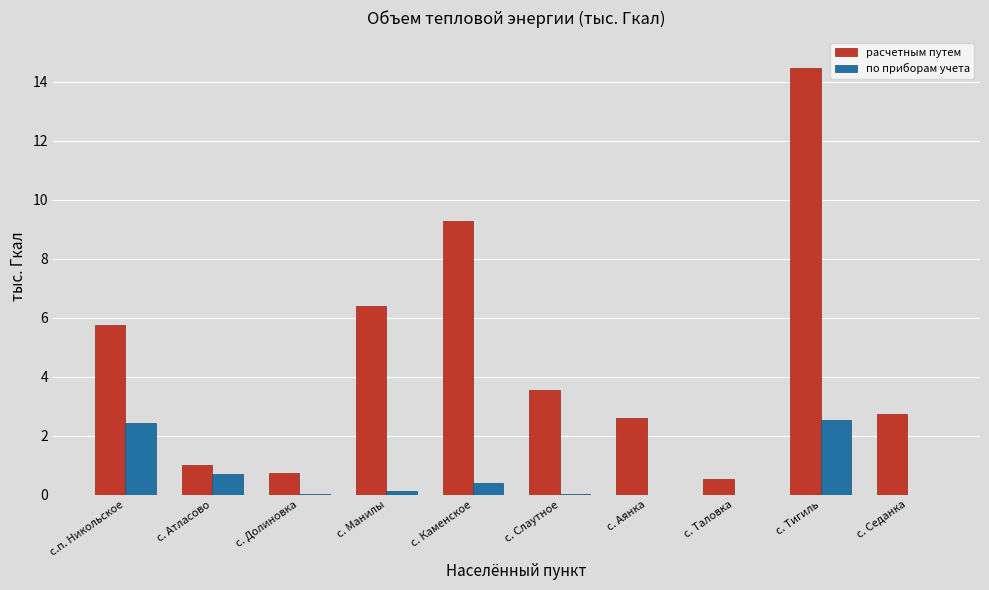

At which category is the sum across all series the highest?

с. Тигиль